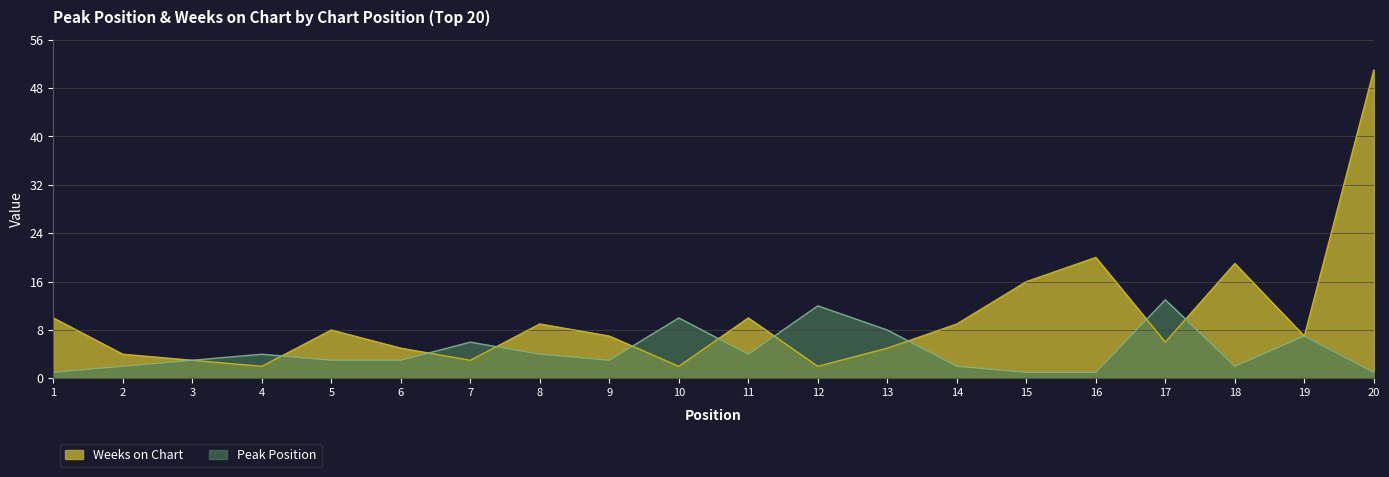

What is the value of the Peak Position point at the 16th from the left?

1